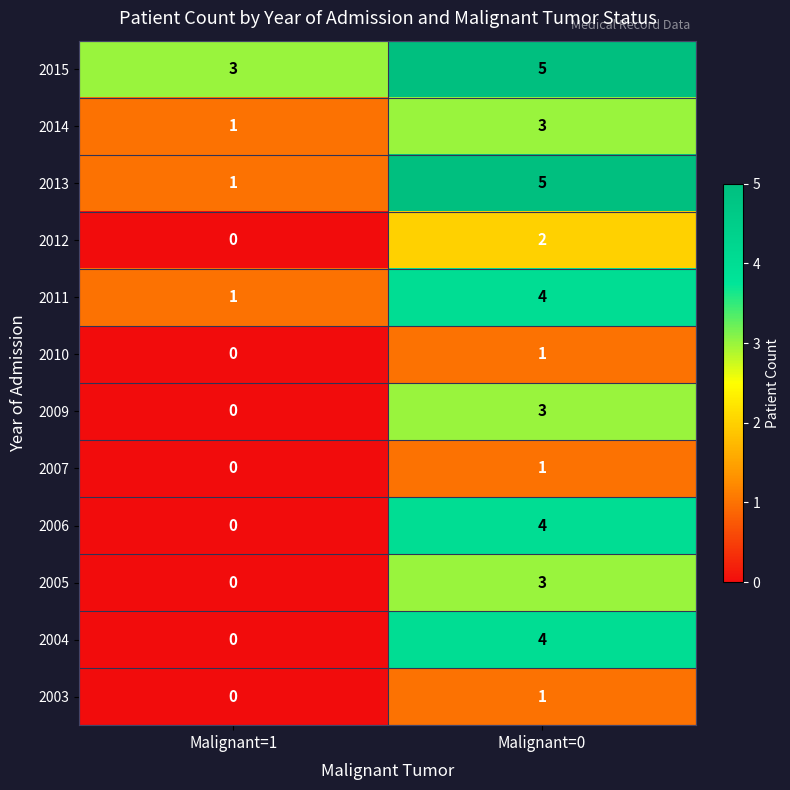

Reading left to right, list all the values displayed in this chart.

2015: 3	5
2014: 1	3
2013: 1	5
2012: 0	2
2011: 1	4
2010: 0	1
2009: 0	3
2007: 0	1
2006: 0	4
2005: 0	3
2004: 0	4
2003: 0	1